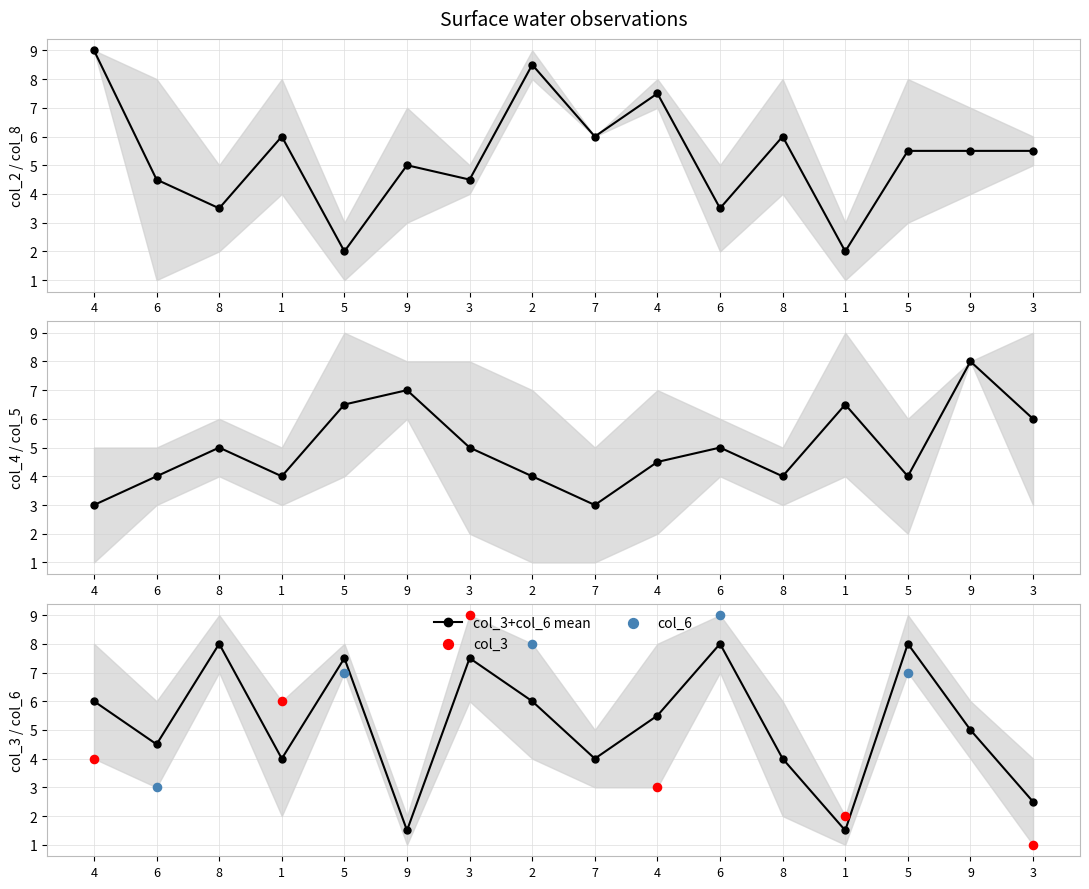

Which series has the largest total across all categories?

col_8